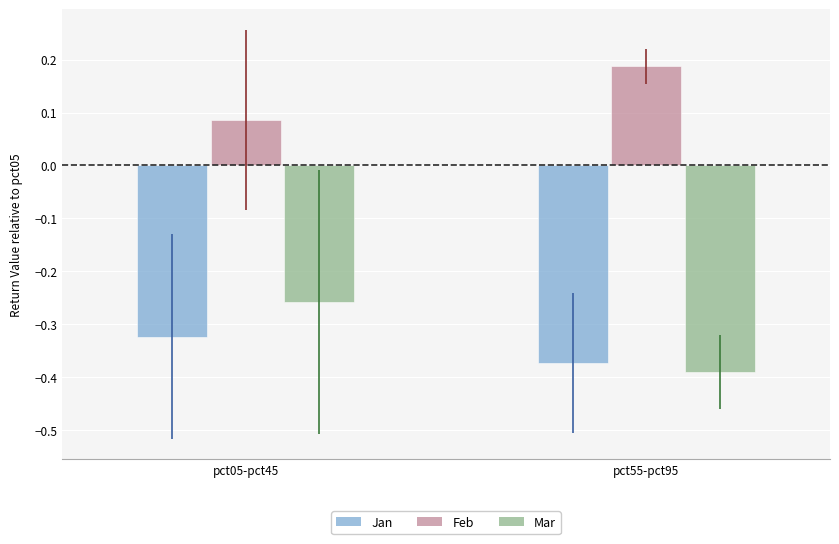

What is the sum of the Feb values at pct55-pct95 and pct05-pct45?

0.3